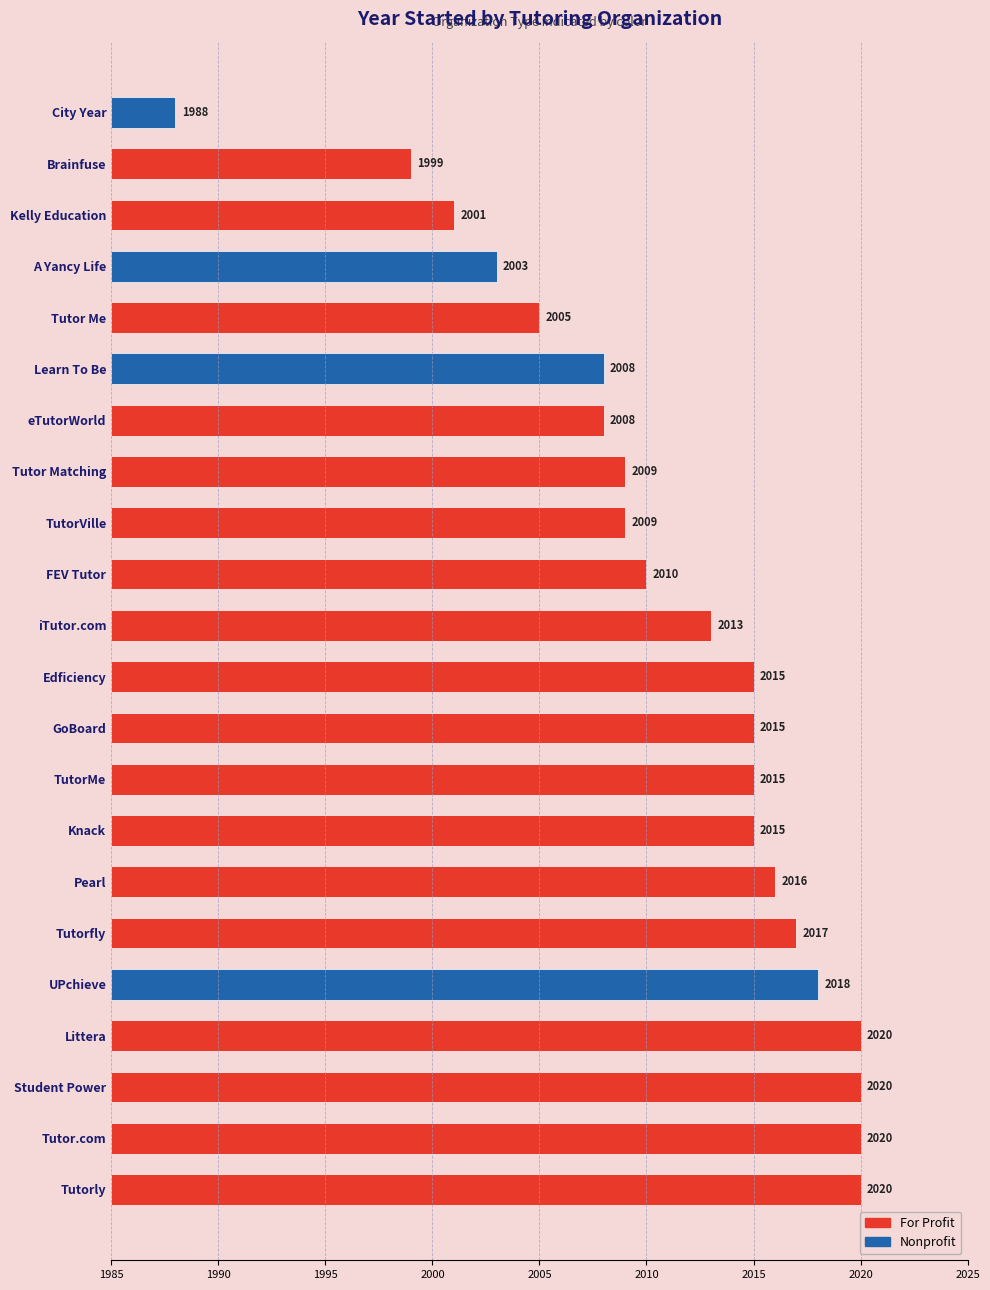

What position from the right is 17?

5